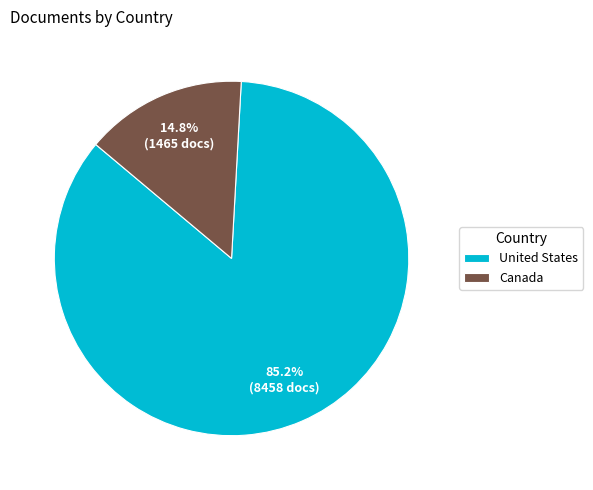

To the nearest percent, what portion does Canada represent?

15%